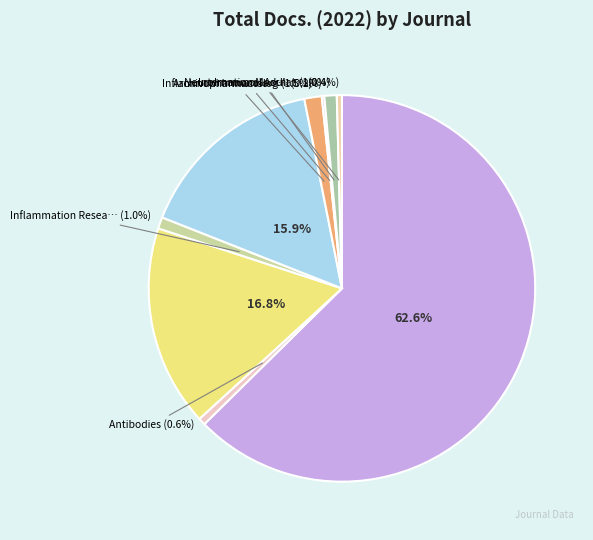

Count the number of slices in the pie.

9